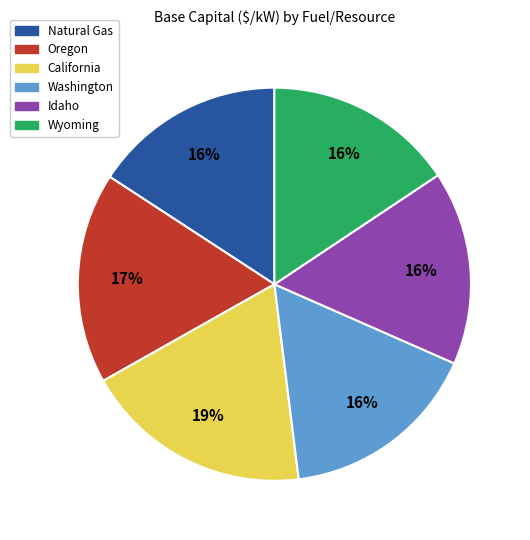

To the nearest percent, what is the difference between the largest and smallest slice percentages?

3%